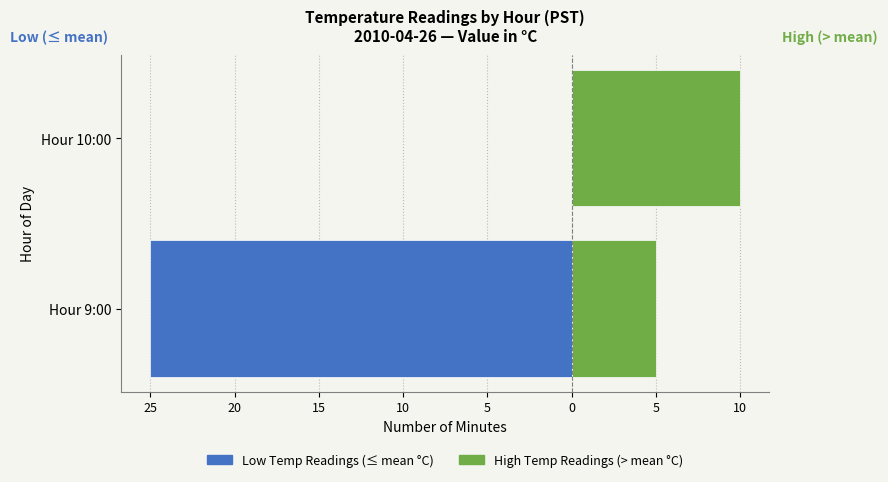

What are all the series names shown in the legend?

Low Temp Readings (≤ mean), High Temp Readings (> mean)